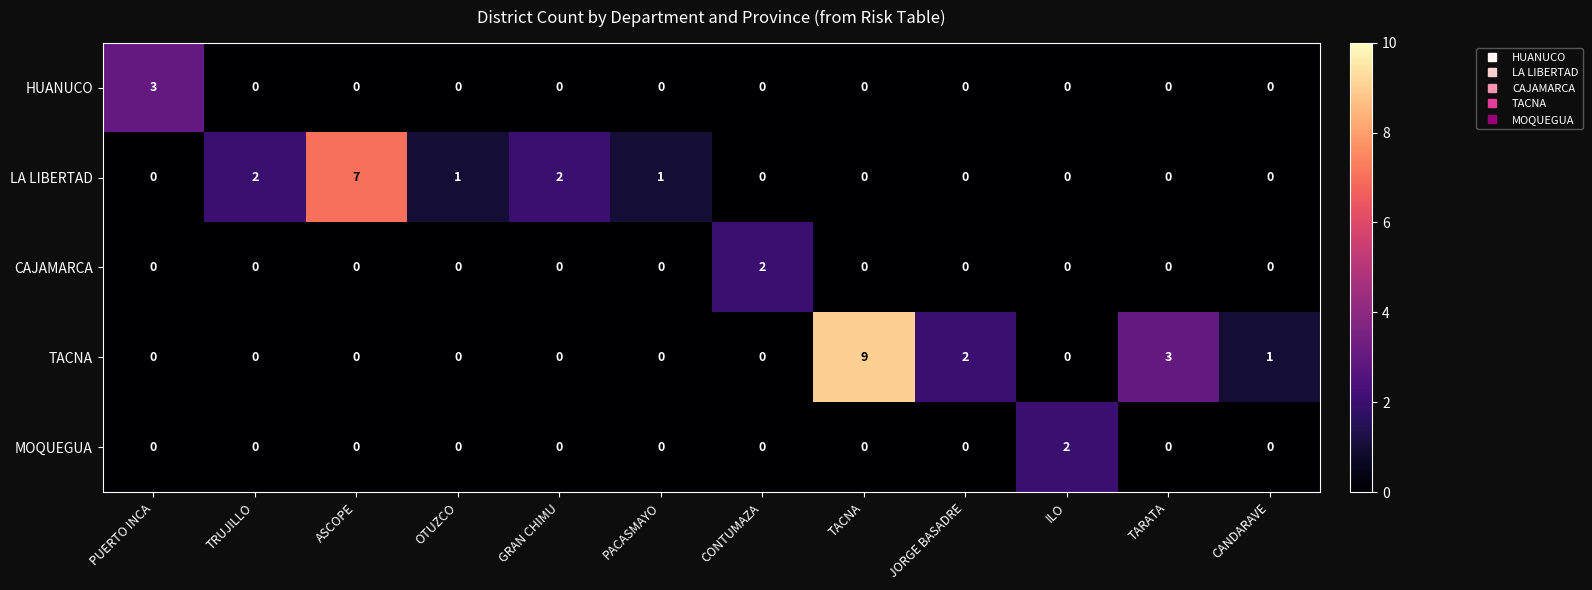

Which series has the widest spread of values?

TACNA